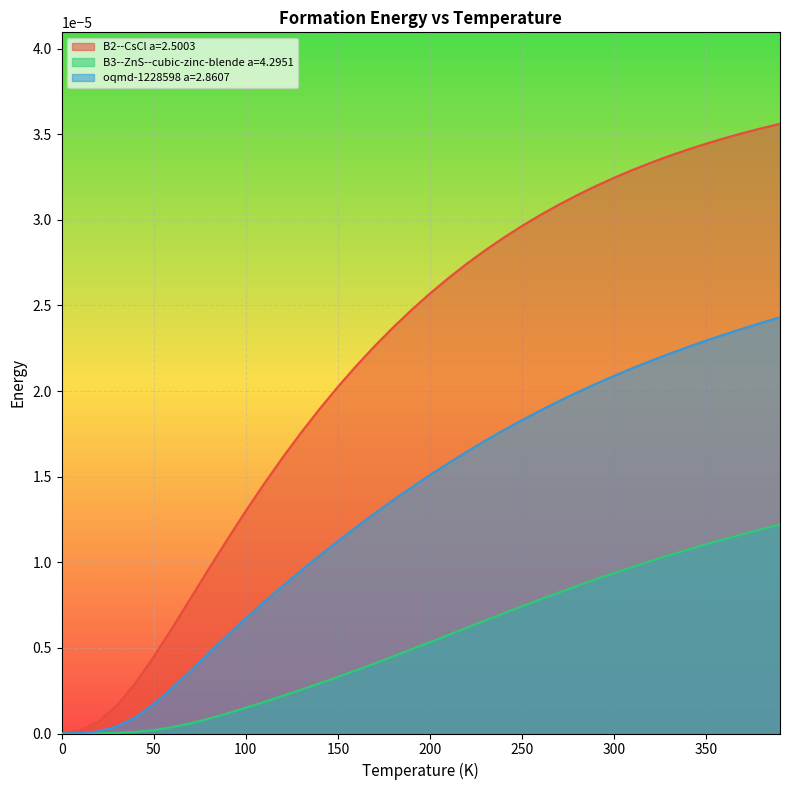

Reading left to right, what are all the values shown in this chart?

B2--CsCl a=2.5003: 0.0	0.0	0.0	0.0	0.0	0.0	0.0	0.0	0.0	0.0	0.0	0.0	0.0	0.0	0.0	0.0	0.0	0.0	0.0	0.0	0.0	0.0	0.0	0.0	0.0	0.0	0.0	0.0	0.0	0.0	0.0	0.0	0.0	0.0	0.0	0.0	0.0	0.0	0.0	0.0
B3--ZnS--cubic-zinc-blende a=4.2951: 0.0	0.0	0.0	0.0	0.0	0.0	0.0	0.0	0.0	0.0	0.0	0.0	0.0	0.0	0.0	0.0	0.0	0.0	0.0	0.0	0.0	0.0	0.0	0.0	0.0	0.0	0.0	0.0	0.0	0.0	0.0	0.0	0.0	0.0	0.0	0.0	0.0	0.0	0.0	0.0
oqmd-1228598 a=2.8607: 0.0	0.0	0.0	0.0	0.0	0.0	0.0	0.0	0.0	0.0	0.0	0.0	0.0	0.0	0.0	0.0	0.0	0.0	0.0	0.0	0.0	0.0	0.0	0.0	0.0	0.0	0.0	0.0	0.0	0.0	0.0	0.0	0.0	0.0	0.0	0.0	0.0	0.0	0.0	0.0